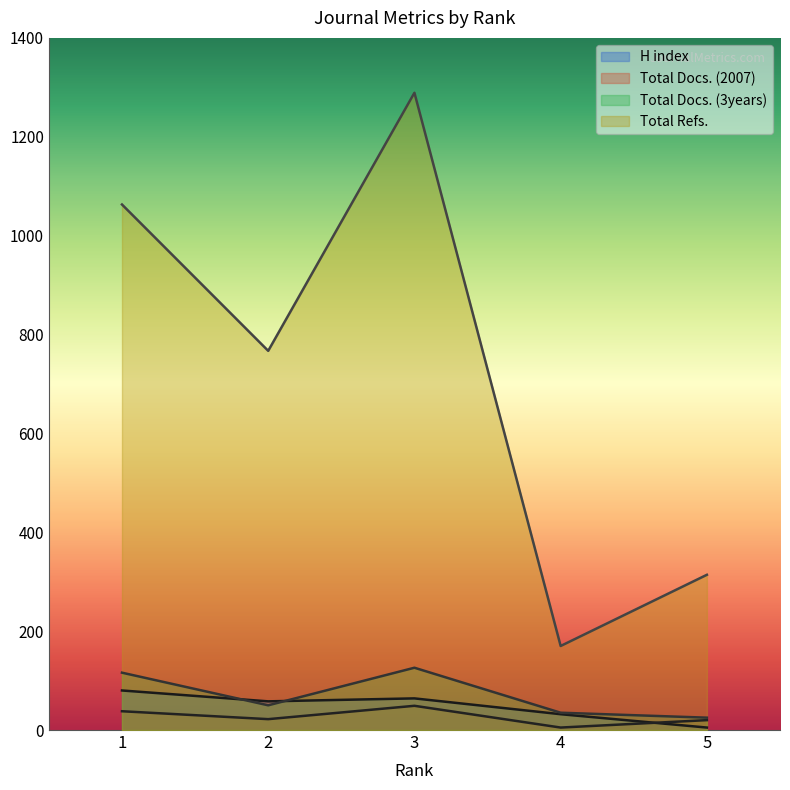

What are all the series names shown in the legend?

H index, Total Docs. (2007), Total Docs. (3years), Total Refs.